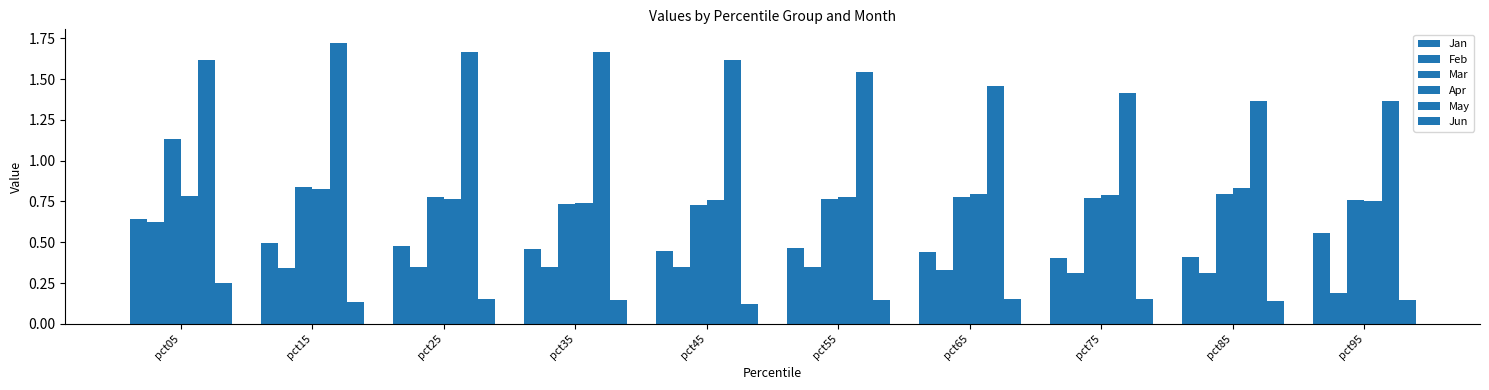

How many series are shown in this chart?

6